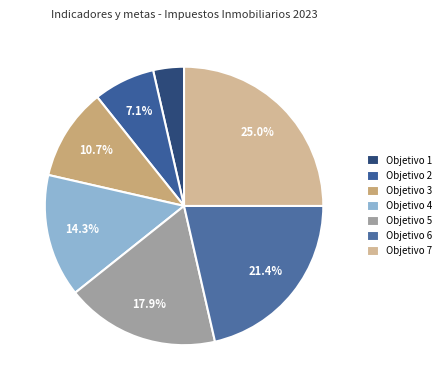

Is the sum of Objetivo 3 and Objetivo 1 greater than half?

No